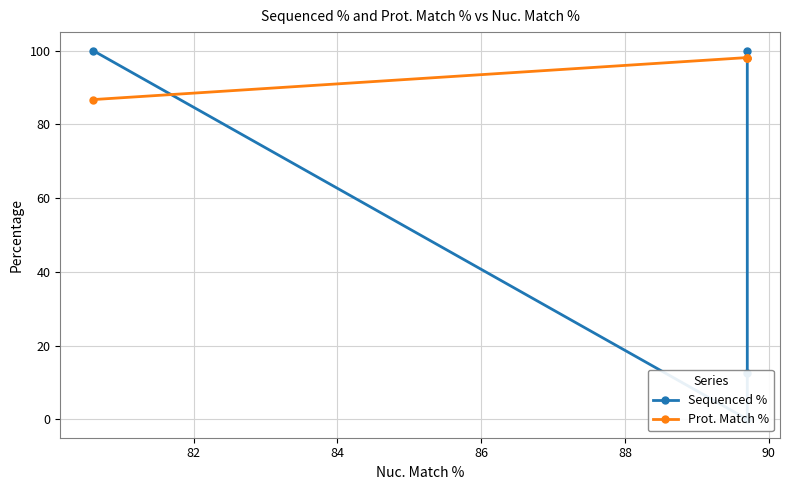

List the series in order of their peak value, lowest first.

Prot. Match %, Sequenced %